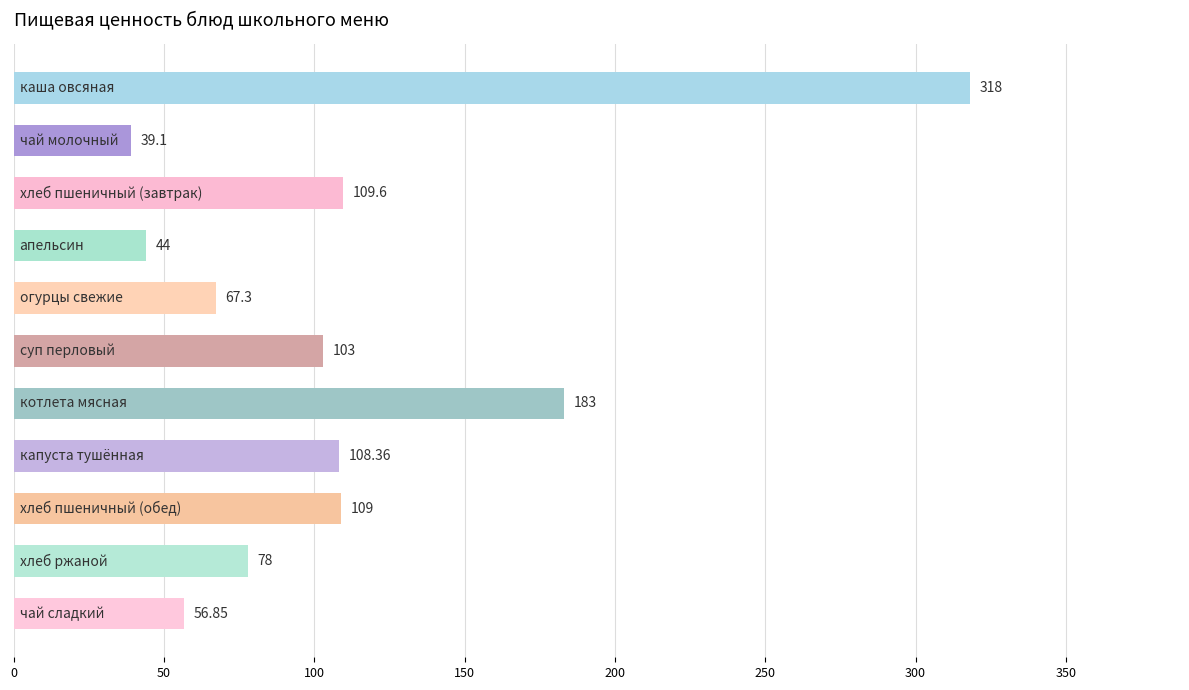

How many values are below 103?

5